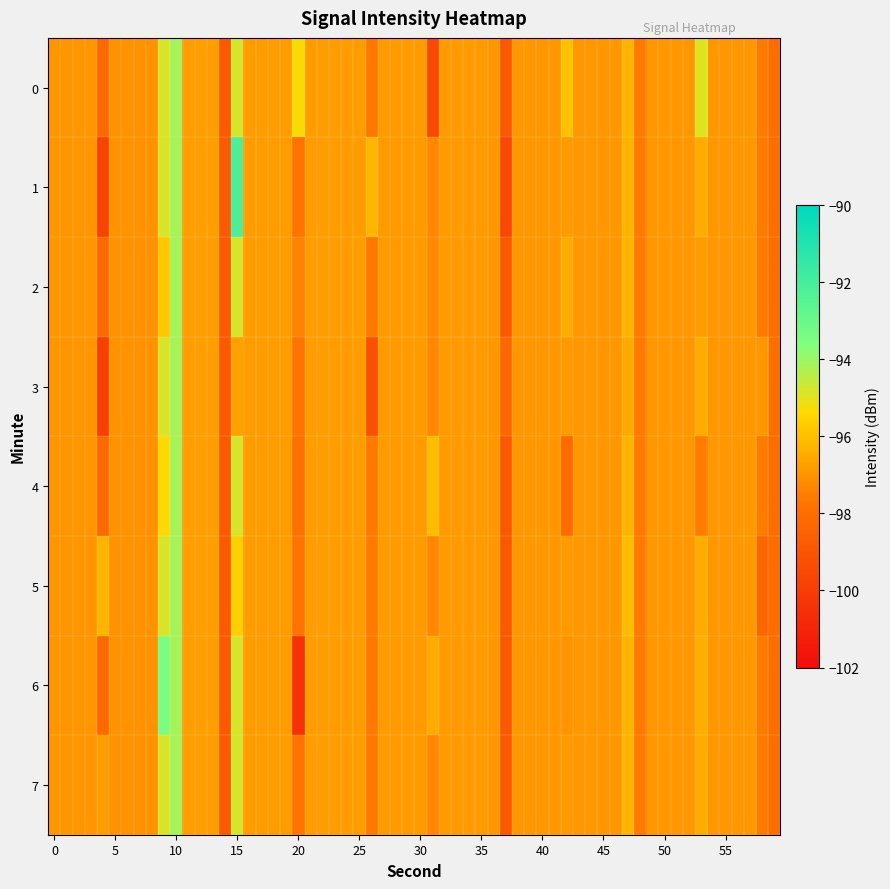

At which category is the sum across all series the highest?

10